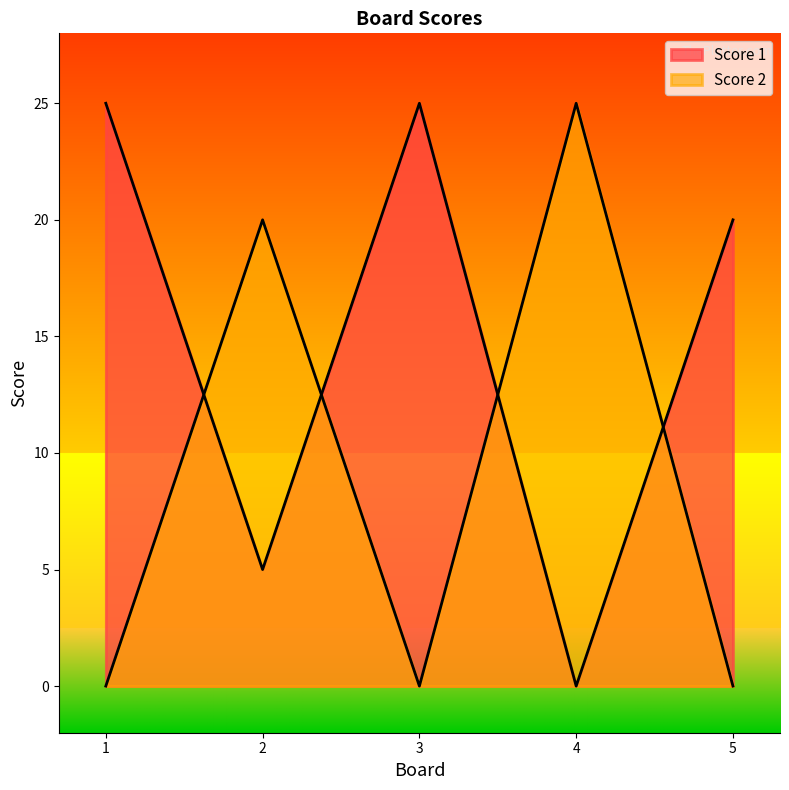

Reading left to right, what are all the values shown in this chart?

Score 1: 25	5	25	0	20
Score 2: 0	20	0	25	0